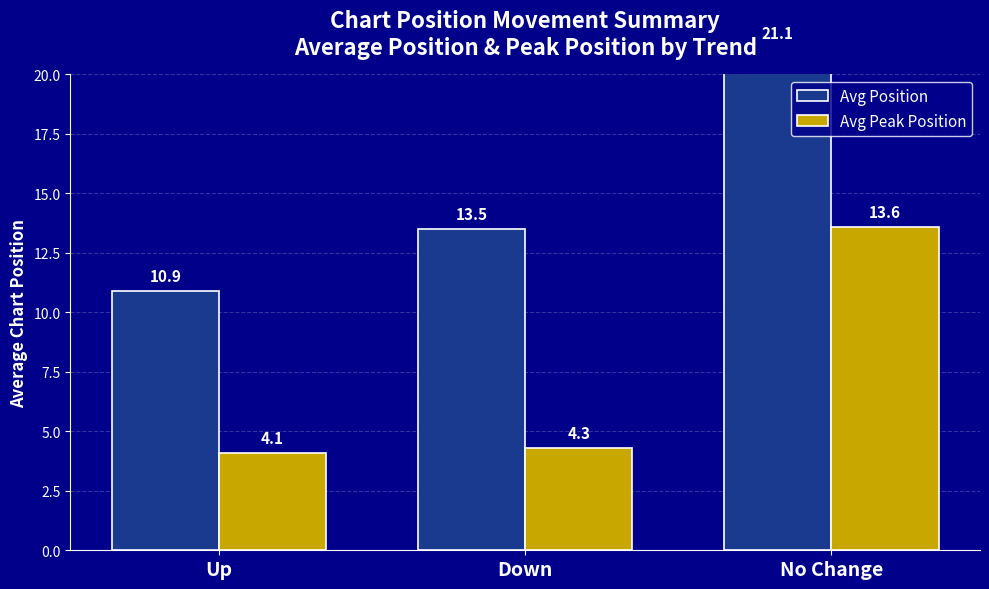

Which has a higher value, No Change or Down?

No Change